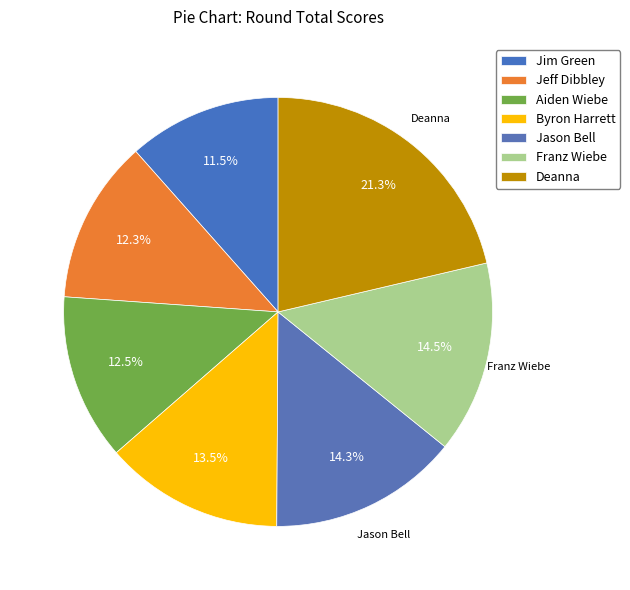

How many segments does this pie chart have?

7